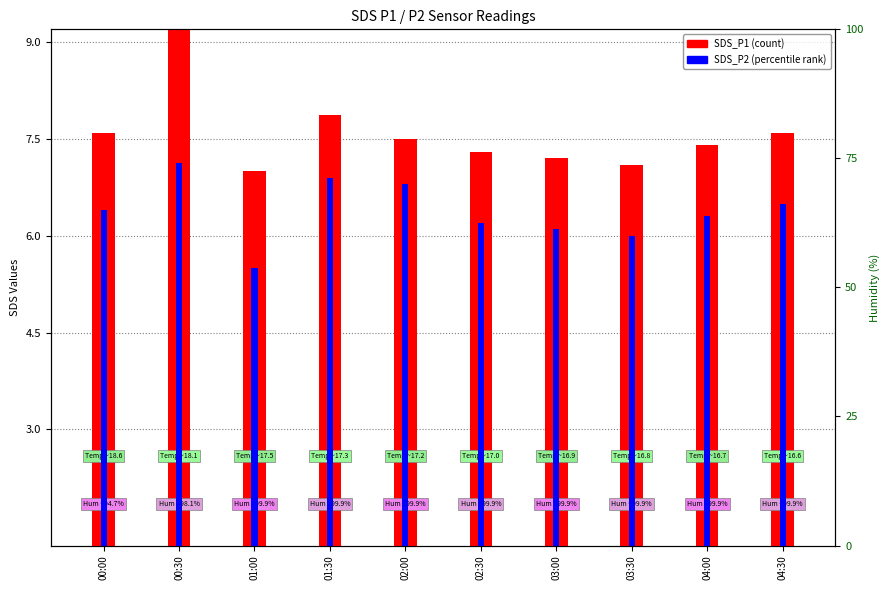

What is the total value across all series at 01:00?

12.5